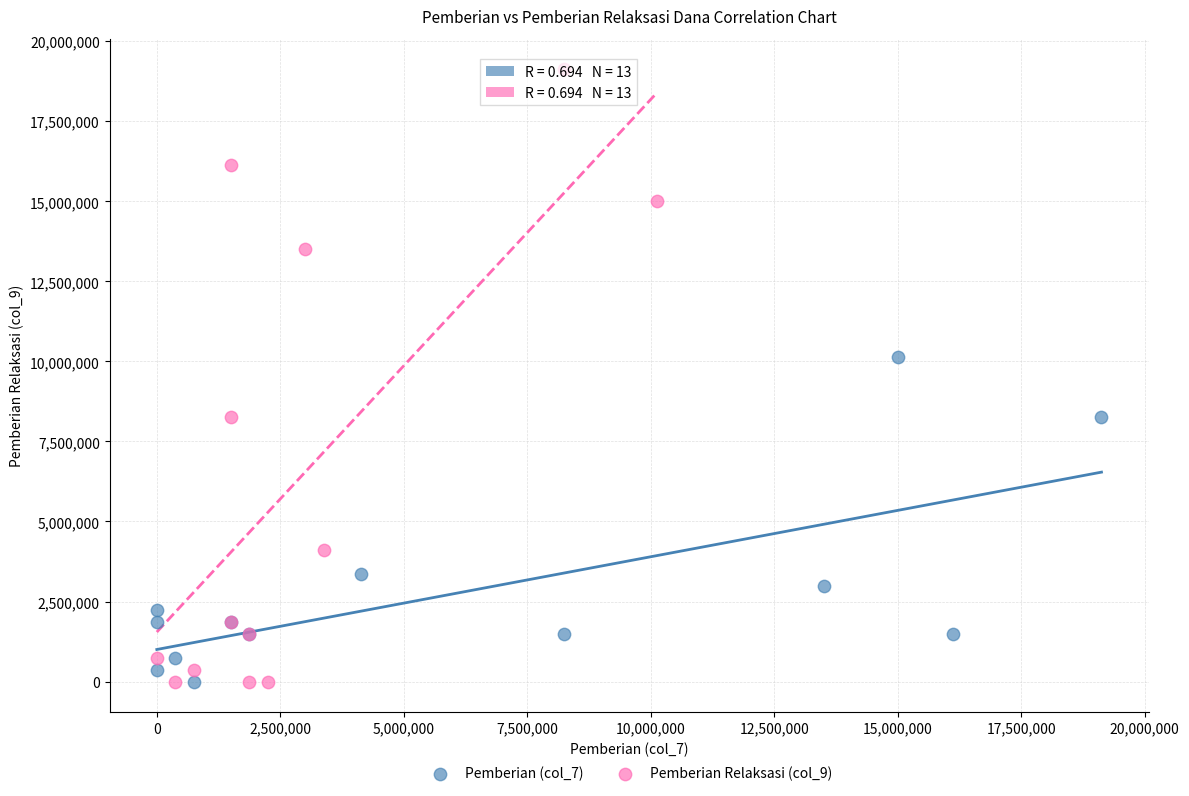

Which series has the widest spread of Y values?

Pemberian Relaksasi (col_9)